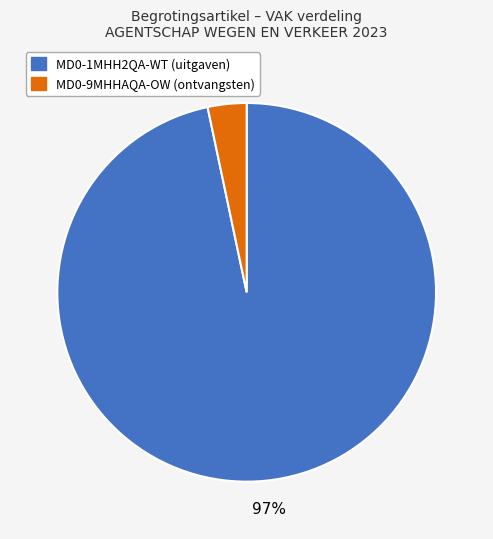

How many slices are in this pie chart?

2